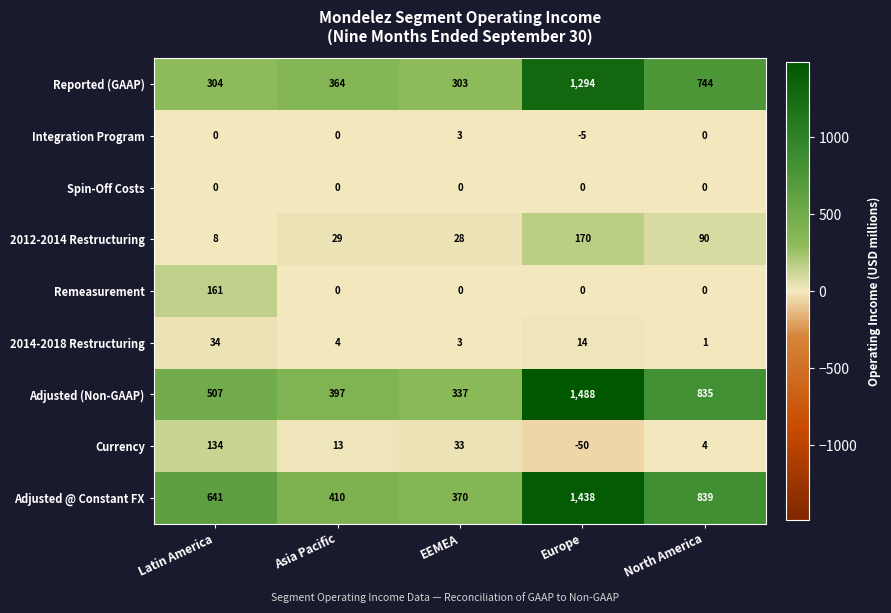

Which series has the widest spread of values?

Adjusted (Non-GAAP)